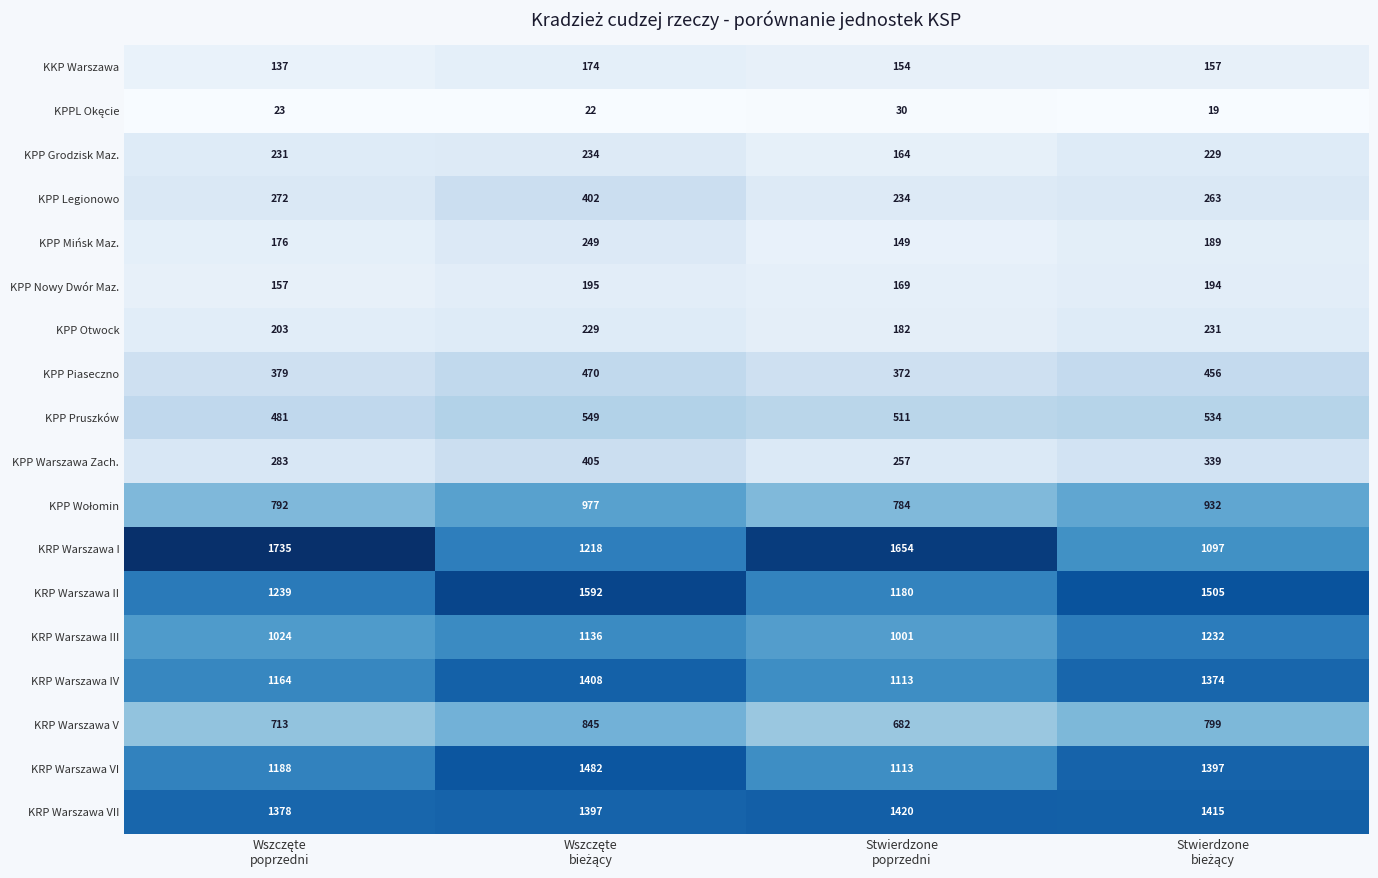

What is the lowest value of the KRP Warszawa V series?

682